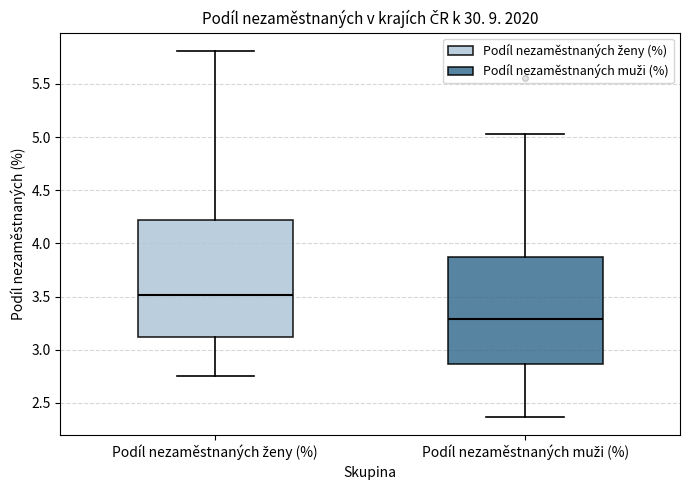

Which box has the highest median line?

Podíl nezaměstnaných ženy (%)